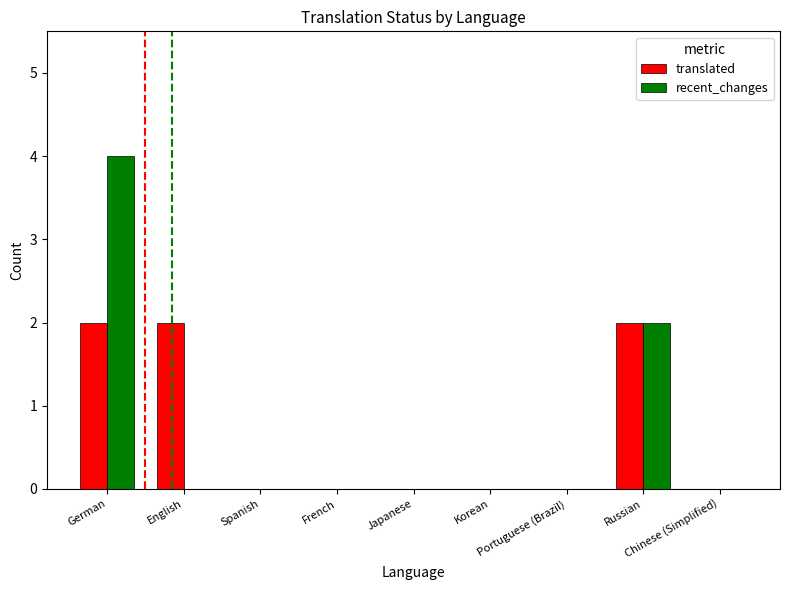

What is the sum of all recent_changes values?

6